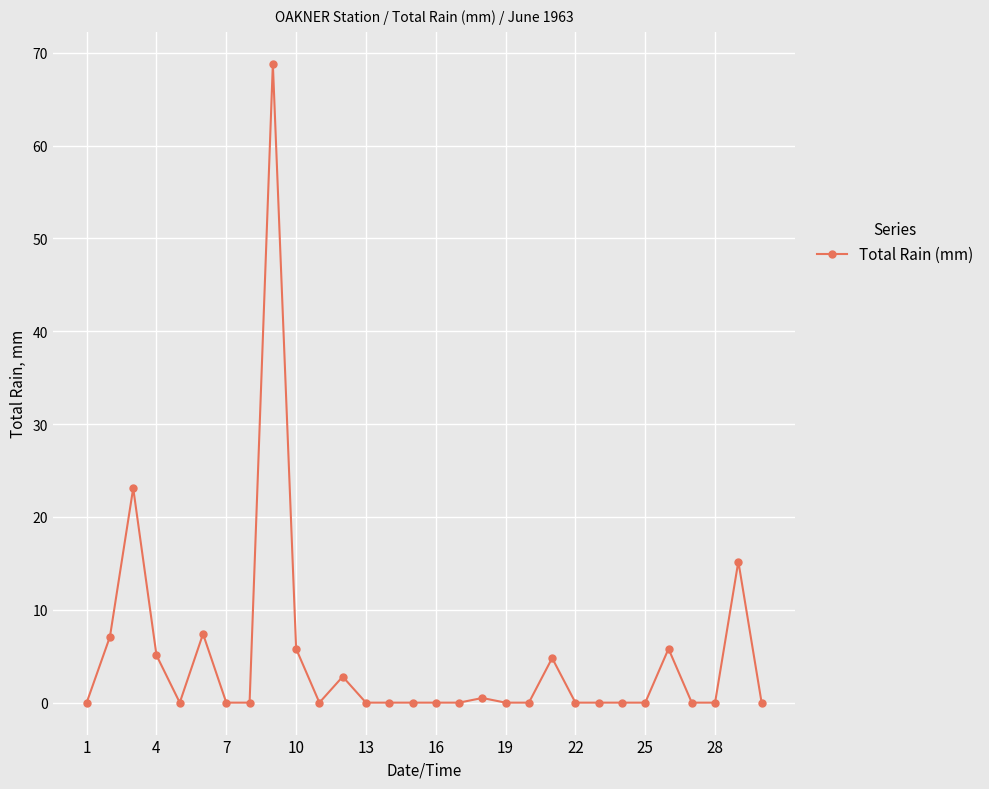

What is the maximum value shown in the chart?

68.8